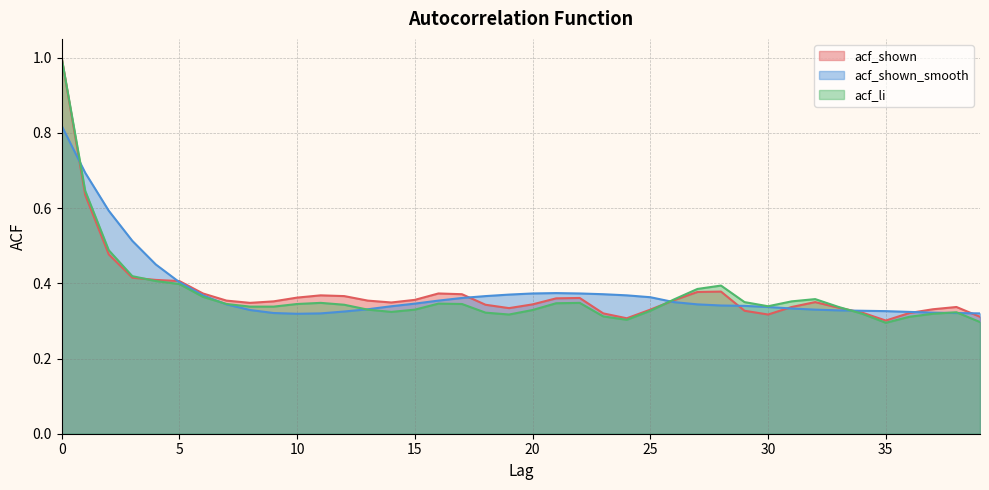

Reading right to left, extract all data points from this chart.

acf_shown: 0.3	0.3	0.3	0.3	0.3	0.3	0.3	0.3	0.3	0.3	0.3	0.4	0.4	0.4	0.3	0.3	0.3	0.4	0.4	0.3	0.3	0.3	0.4	0.4	0.4	0.3	0.4	0.4	0.4	0.4	0.4	0.3	0.4	0.4	0.4	0.4	0.4	0.5	0.6	1.0
acf_shown_smooth: 0.3	0.3	0.3	0.3	0.3	0.3	0.3	0.3	0.3	0.3	0.3	0.3	0.3	0.3	0.4	0.4	0.4	0.4	0.4	0.4	0.4	0.4	0.4	0.4	0.3	0.3	0.3	0.3	0.3	0.3	0.3	0.3	0.3	0.4	0.4	0.5	0.5	0.6	0.7	0.8
acf_li: 0.3	0.3	0.3	0.3	0.3	0.3	0.3	0.4	0.4	0.3	0.3	0.4	0.4	0.4	0.3	0.3	0.3	0.3	0.3	0.3	0.3	0.3	0.3	0.3	0.3	0.3	0.3	0.3	0.3	0.3	0.3	0.3	0.3	0.4	0.4	0.4	0.4	0.5	0.6	1.0